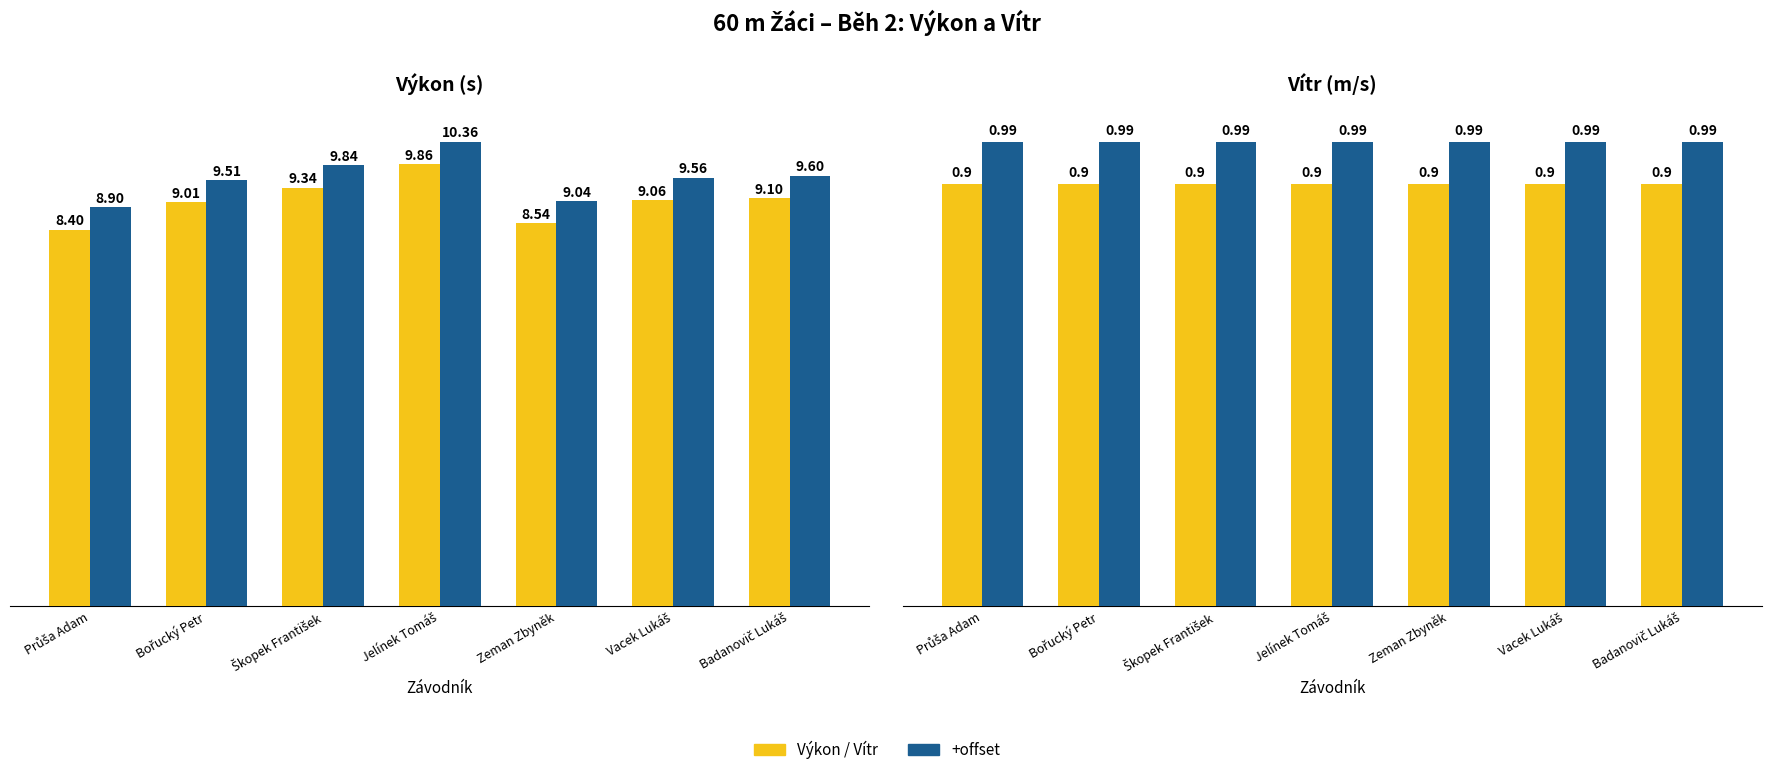

Reading right to left, transcribe all the data shown in this chart.

Výkon: 9.1	9.1	8.5	9.9	9.3	9.0	8.4
Výkon+0.5: 9.6	9.6	9.0	10.4	9.8	9.5	8.9
Vítr: 0.9	0.9	0.9	0.9	0.9	0.9	0.9
Vítr×1.1: 1.0	1.0	1.0	1.0	1.0	1.0	1.0